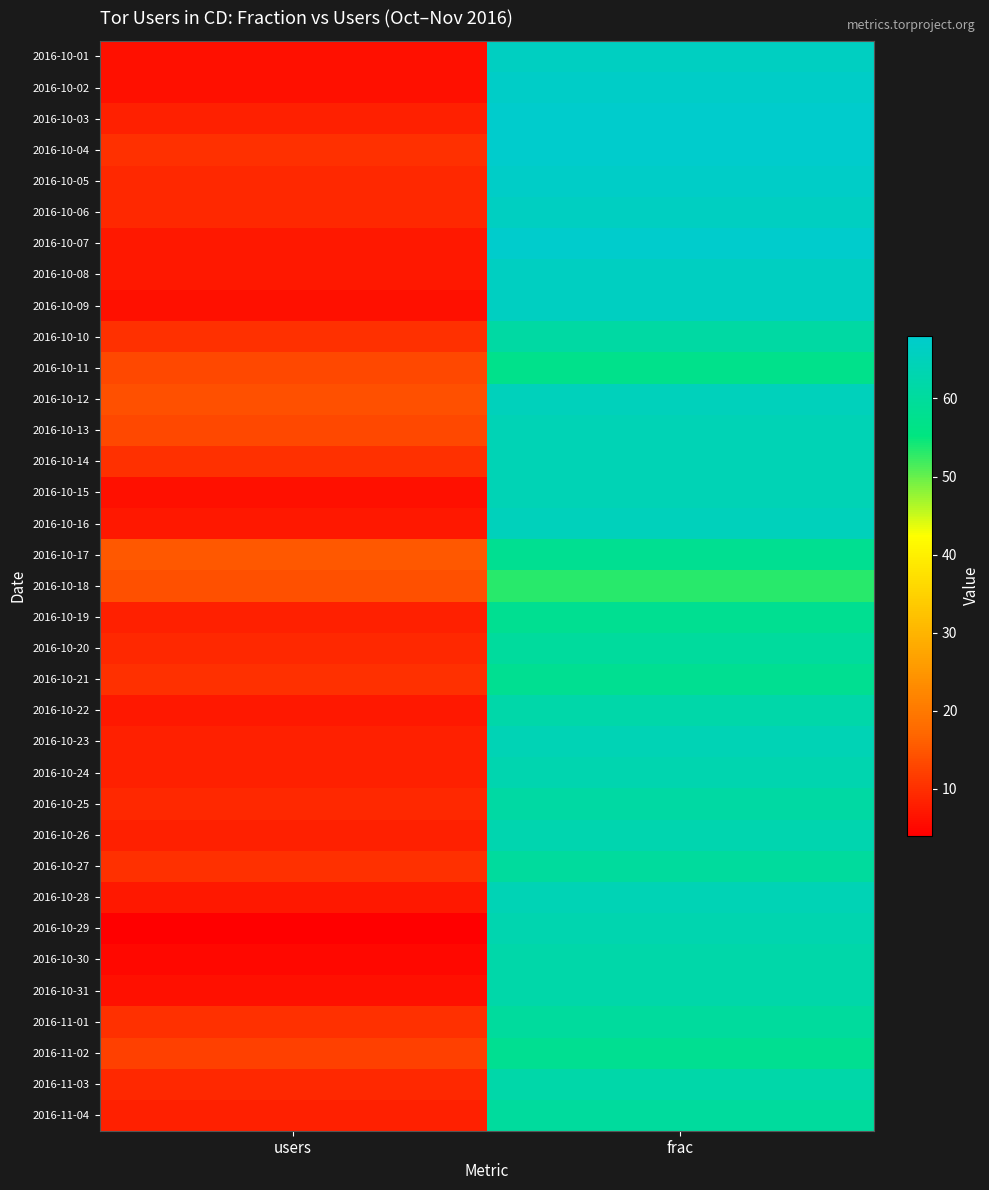

At which category does the chart reach its peak across all series?

frac